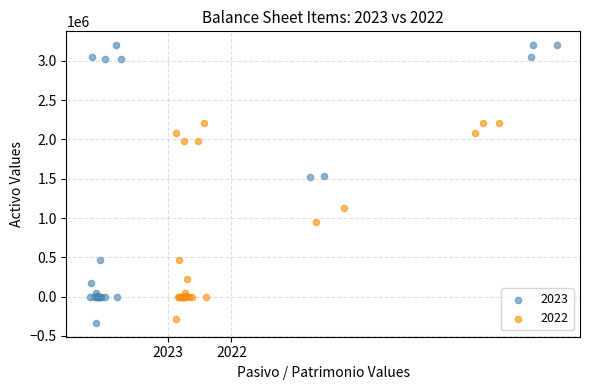

Which series reaches the maximum Y coordinate?

2023